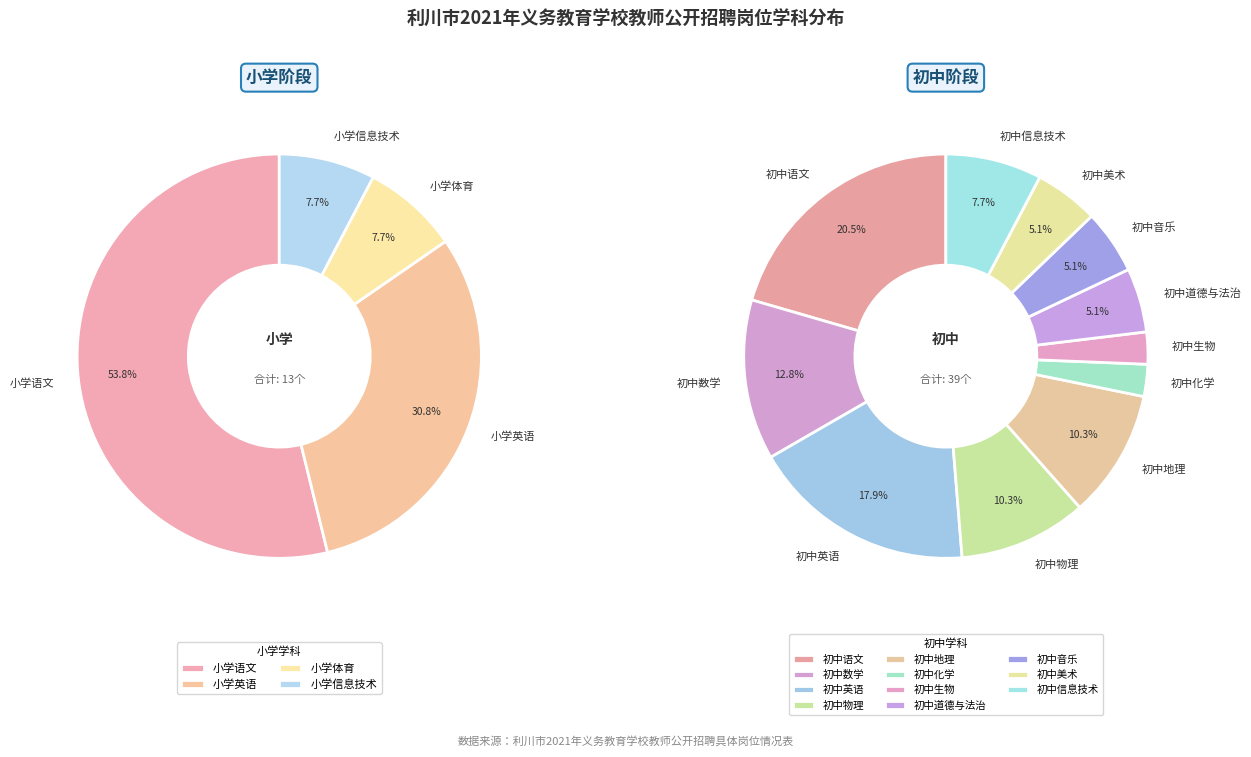

Do 初中物理 and 小学信息技术 together represent more than half of the pie?

No